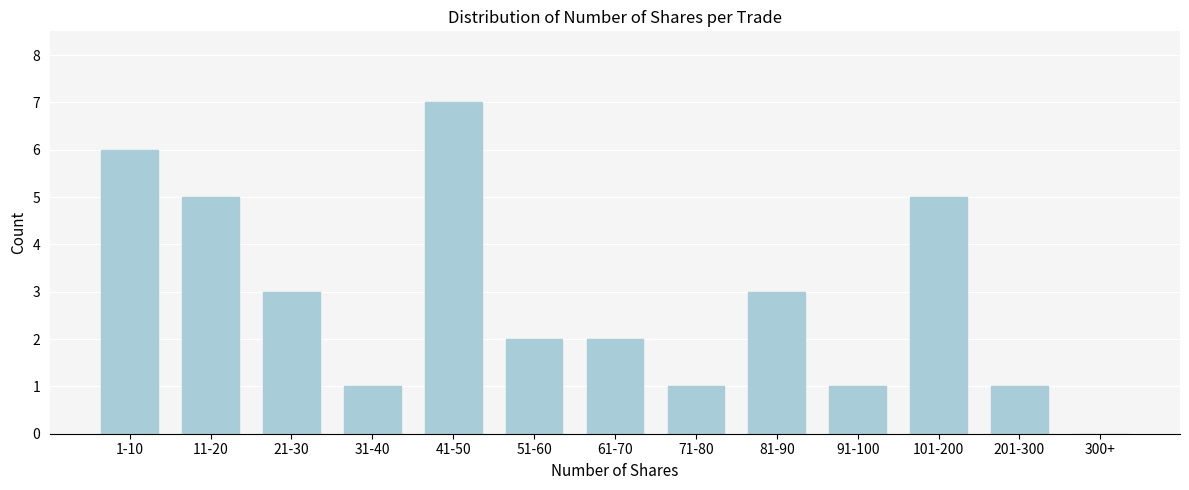

Reading right to left, transcribe all the data shown in this chart.

300+=0	201-300=1	101-200=5	91-100=1	81-90=3	71-80=1	61-70=2	51-60=2	41-50=7	31-40=1	21-30=3	11-20=5	1-10=6